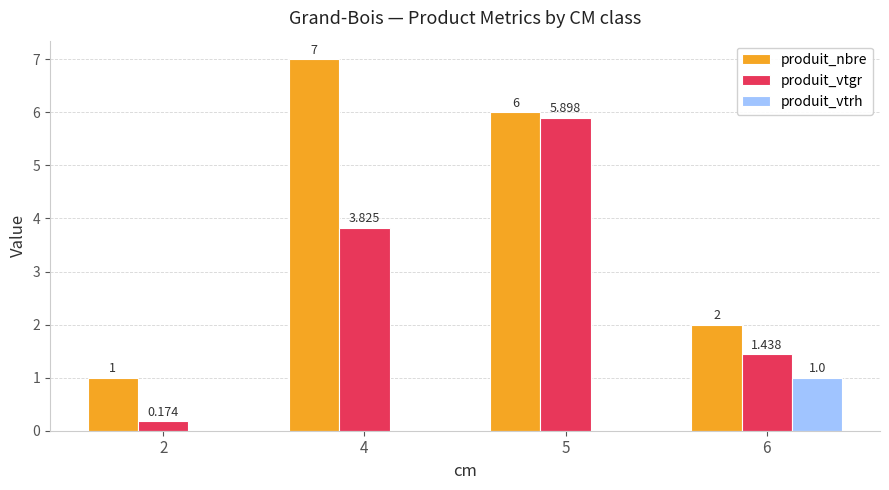

True or false: produit_nbre has a value of 2.0 at 6.

True